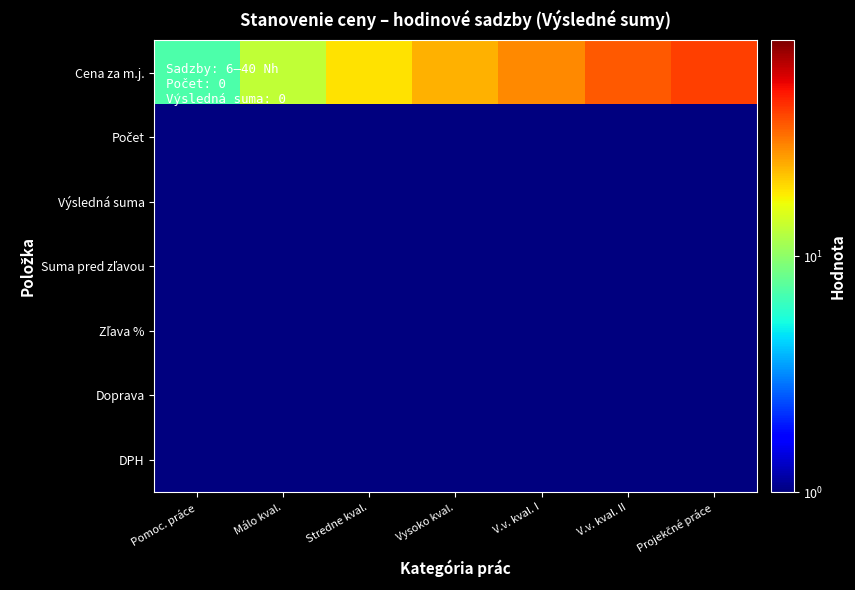

Between Vysoko kval. and Stredne kval., which is larger?

Vysoko kval.